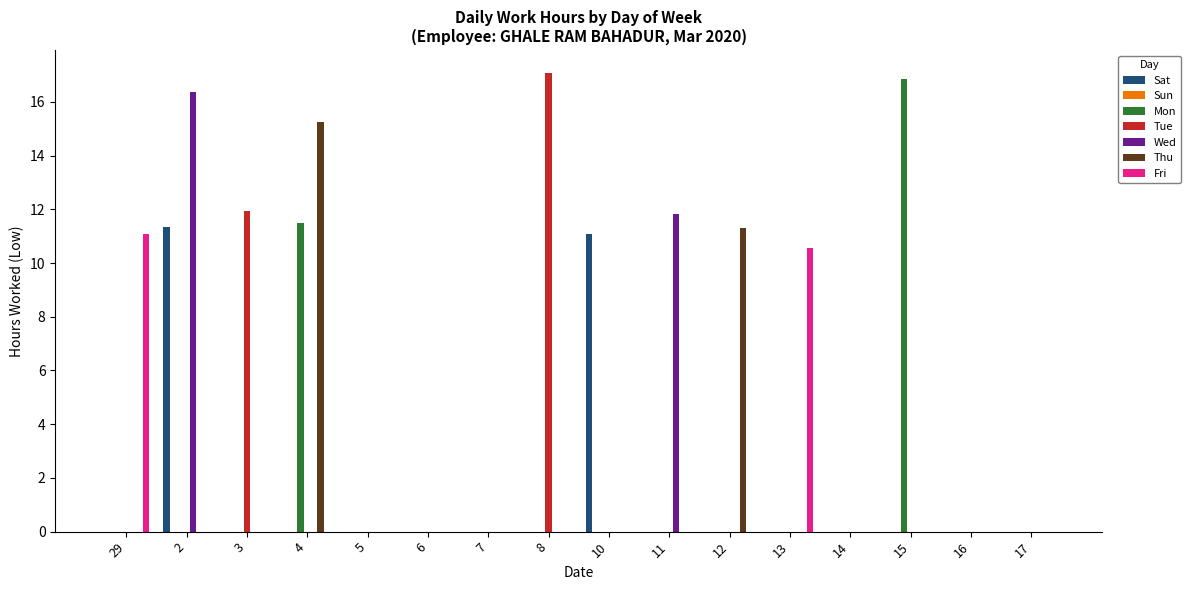

Is it true that Mon equals 8.2 at 12?

False